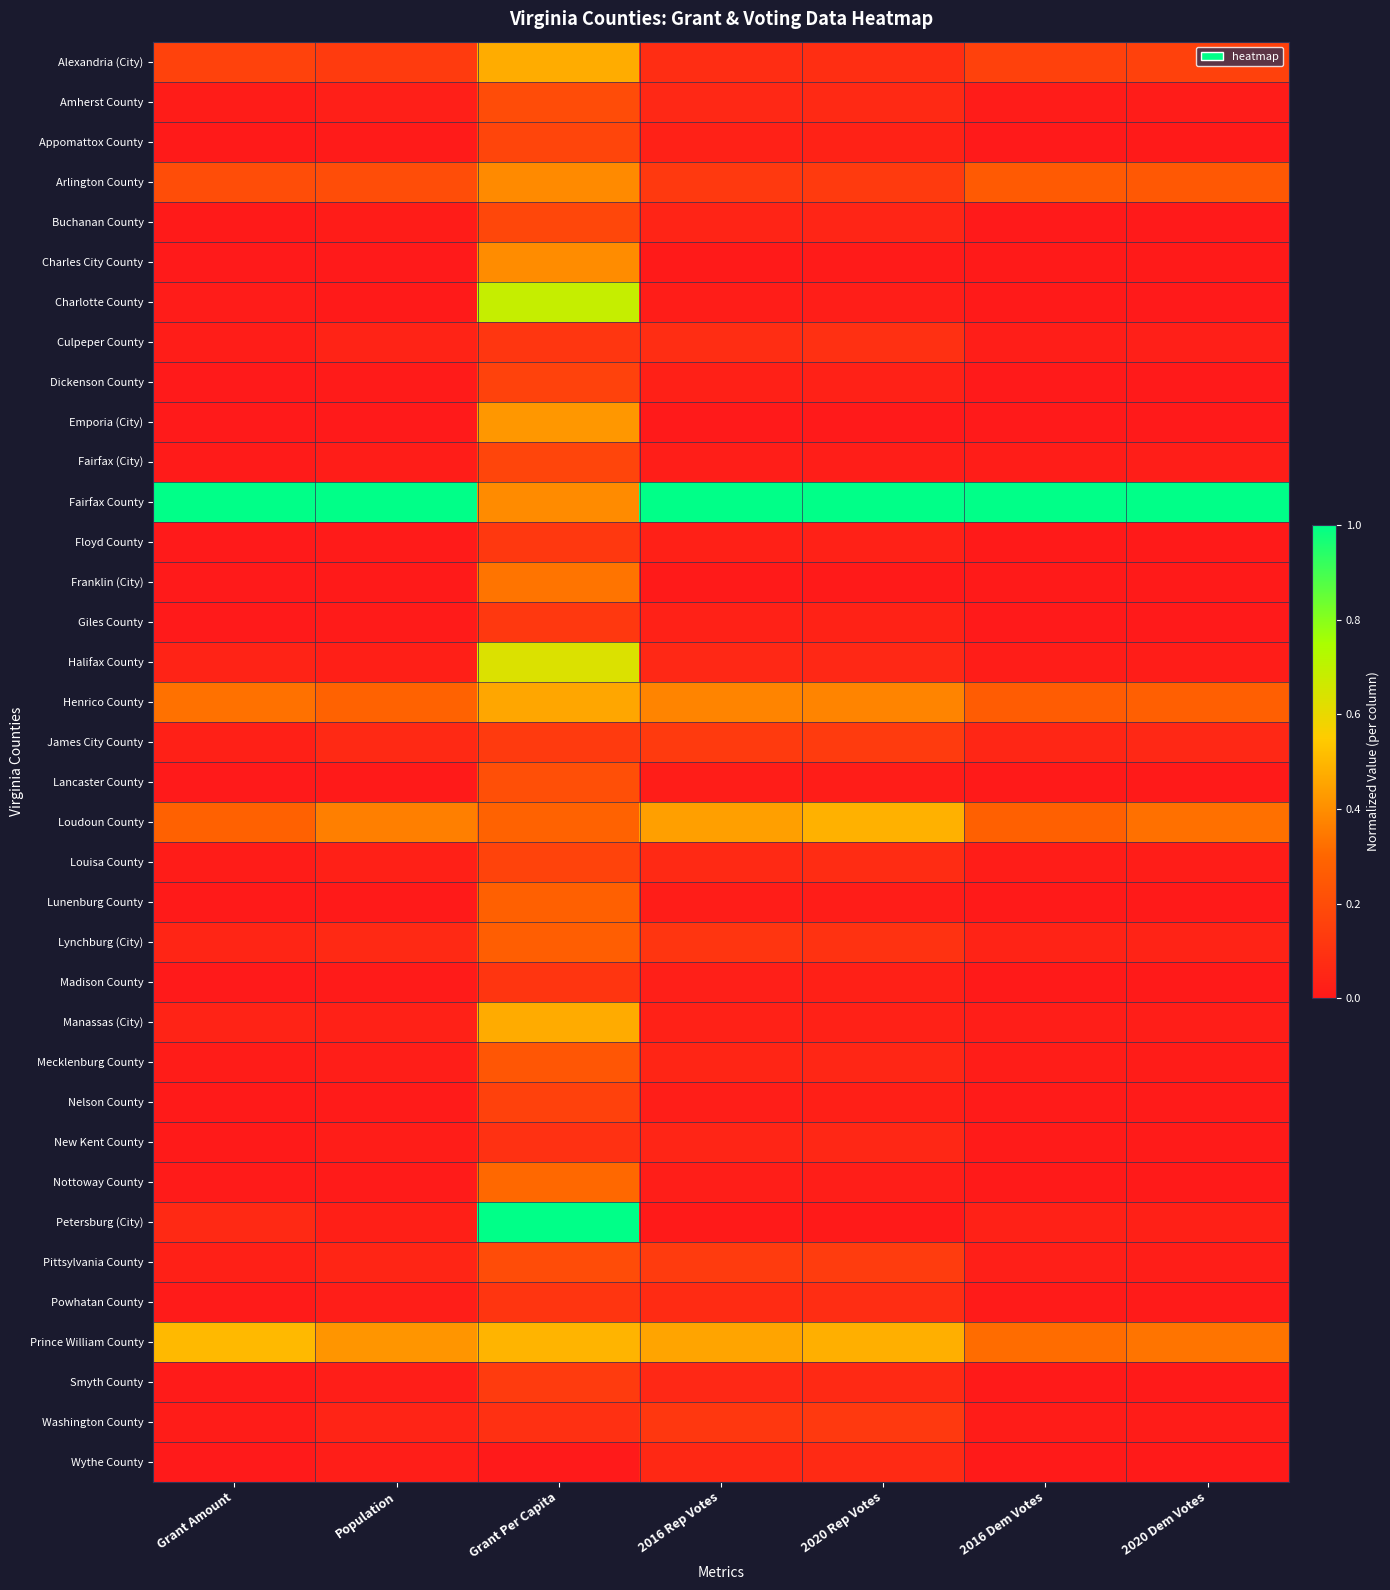

At 2020 Rep Votes, list the series in order from largest to smallest.

Fairfax County, Loudoun County, Prince William County, Henrico County, Pittsylvania County, James City County, Arlington County, Washington County, Lynchburg (City), Culpeper County, Alexandria (City), Powhatan County, Louisa County, Wythe County, Amherst County, Smyth County, Halifax County, New Kent County, Mecklenburg County, Buchanan County, Giles County, Appomattox County, Manassas (City), Floyd County, Dickenson County, Madison County, Nelson County, Nottoway County, Fairfax (City), Charlotte County, Lancaster County, Lunenburg County, Charles City County, Petersburg (City), Franklin (City), Emporia (City)